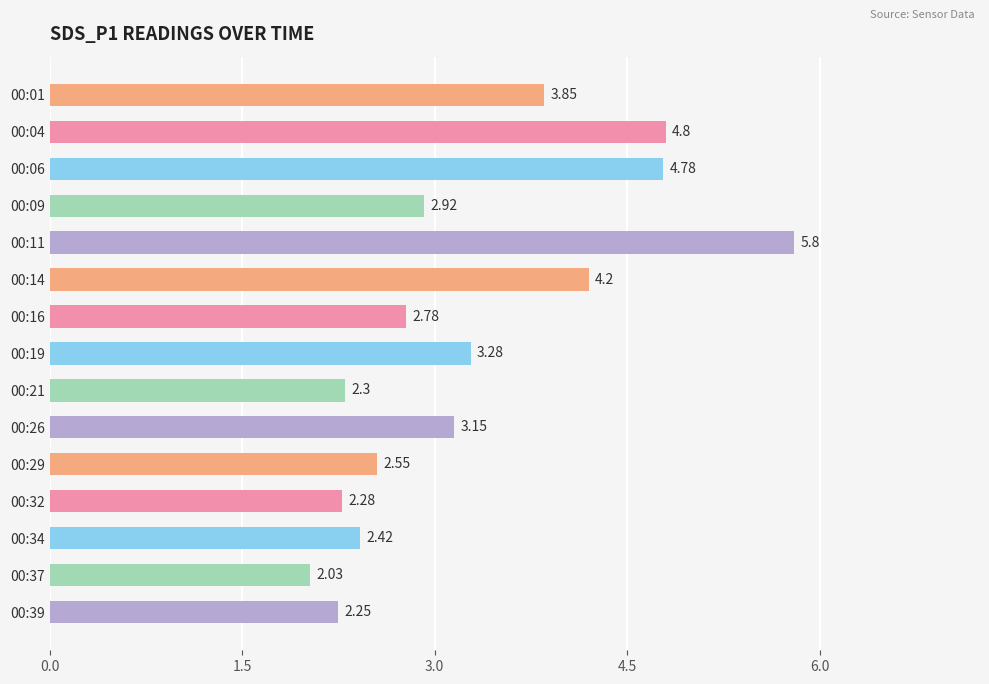

Approximately how many times larger is the value at 00:34 compared to 00:32?

1.1